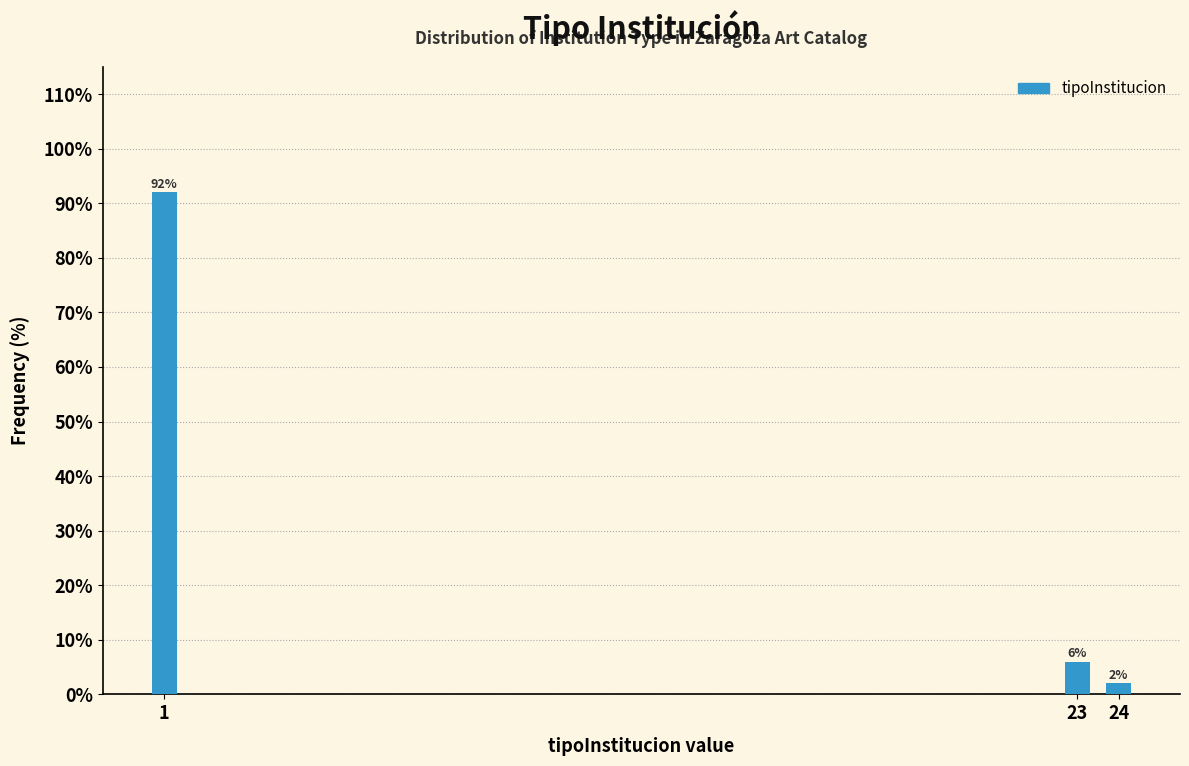

Reading left to right, extract all data points from this chart.

1=92	23=6	24=2